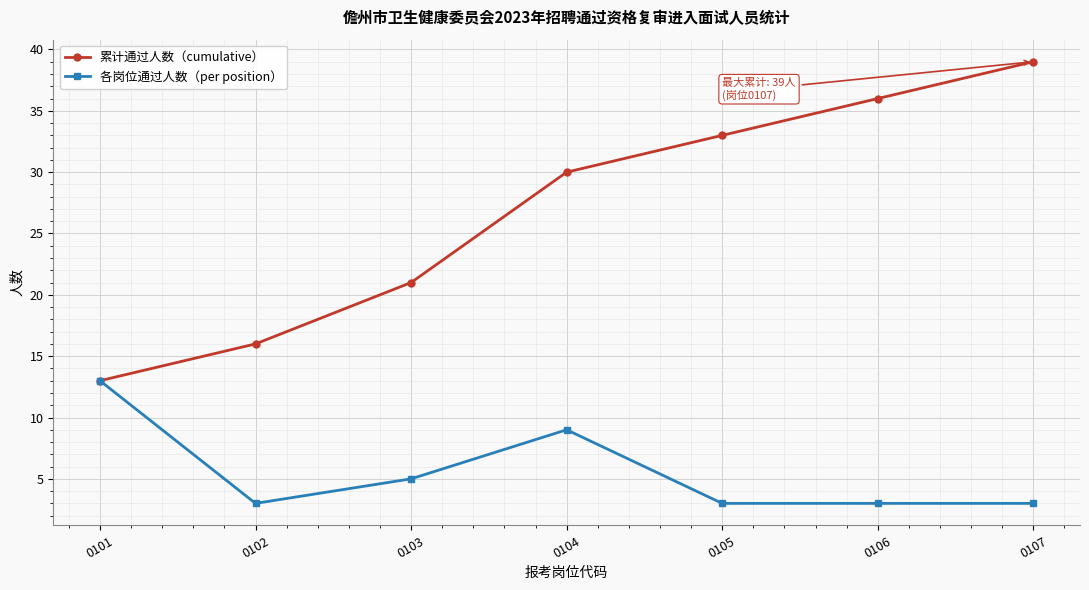

True or false: 累计通过人数（cumulative） has a value of 4 at 0102.

False